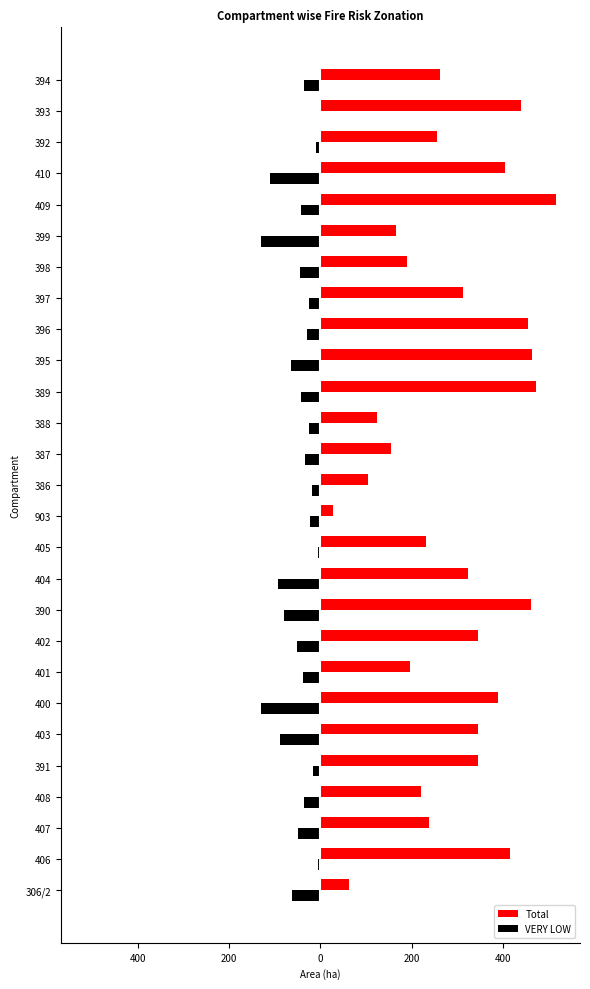

What are all the series names shown in the legend?

Total, VERY LOW